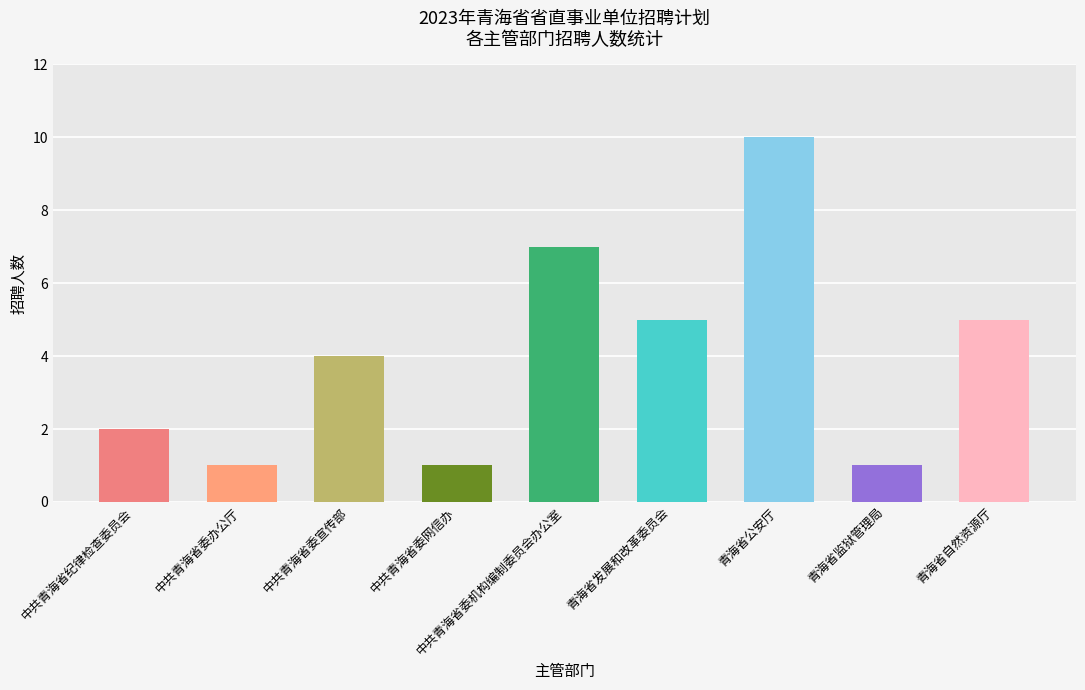

What value does the data have at 中共青海省委宣传部?

4